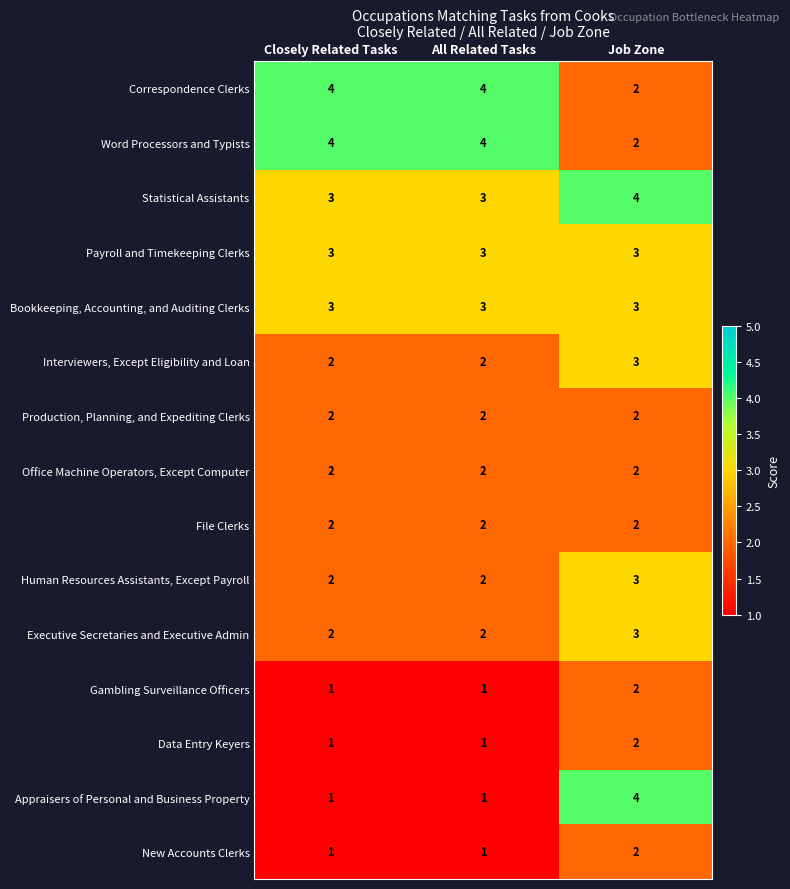

Read the Correspondence Clerks value at Closely Related Tasks.

4